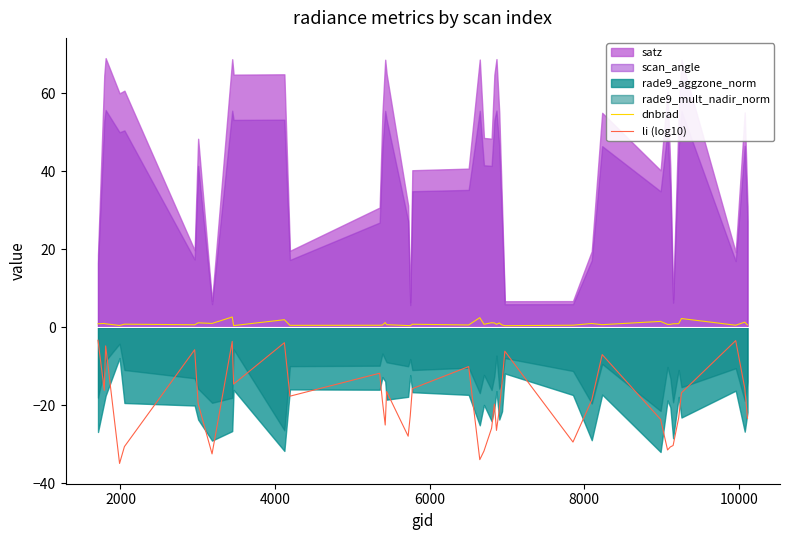

True or false: dnbrad and li (log10) cross at least once.

False